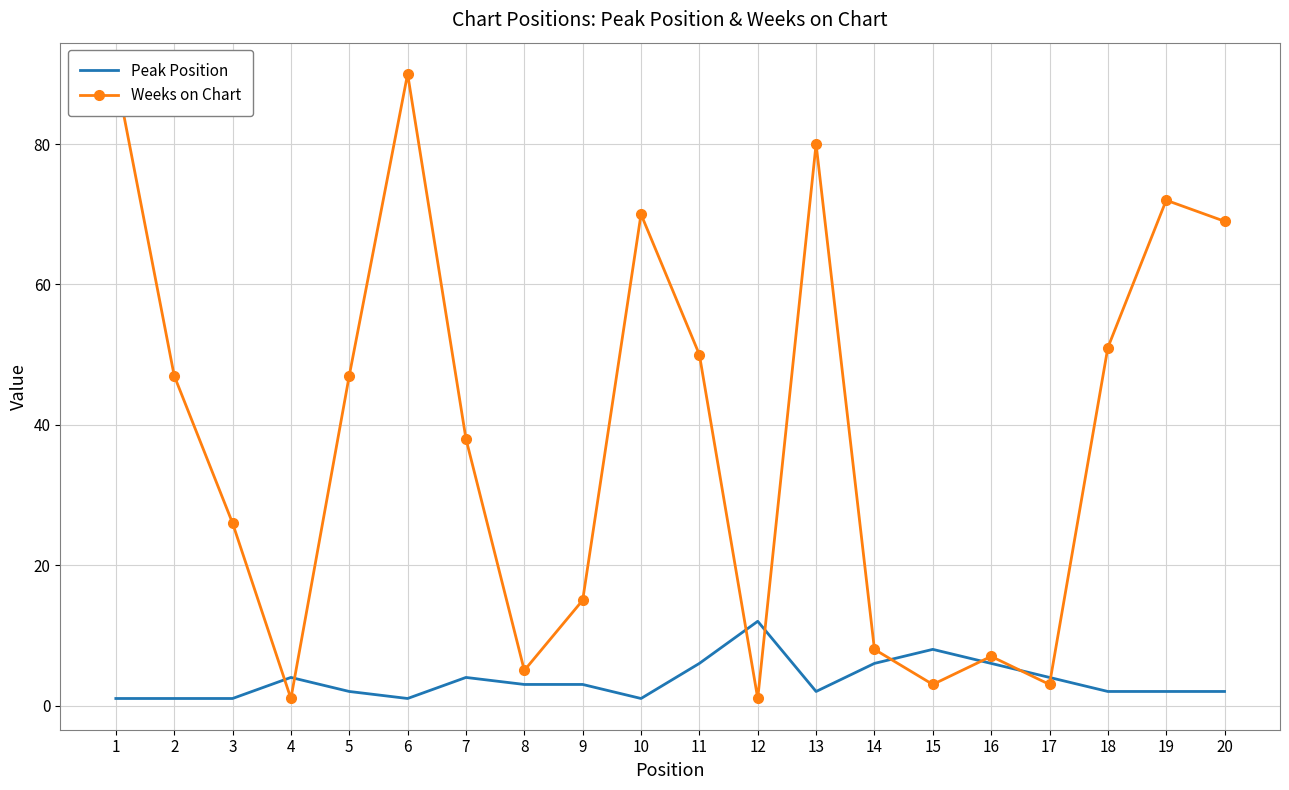

Which series ends up on top after the final intersection of Peak Position and Weeks on Chart?

Weeks on Chart